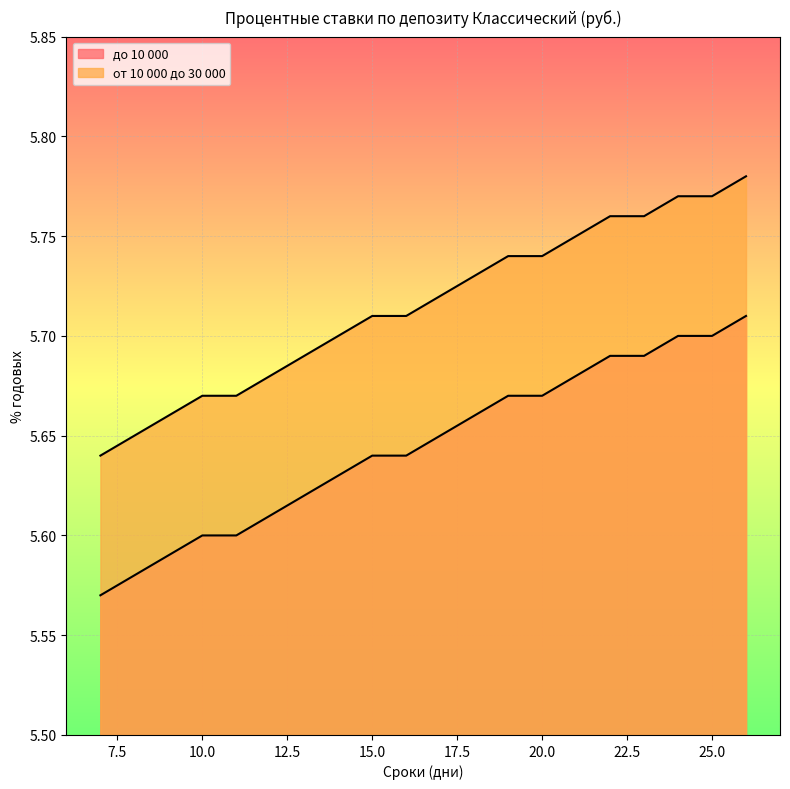

What are all the series names shown in the legend?

до 10 000, от 10 000 до 30 000